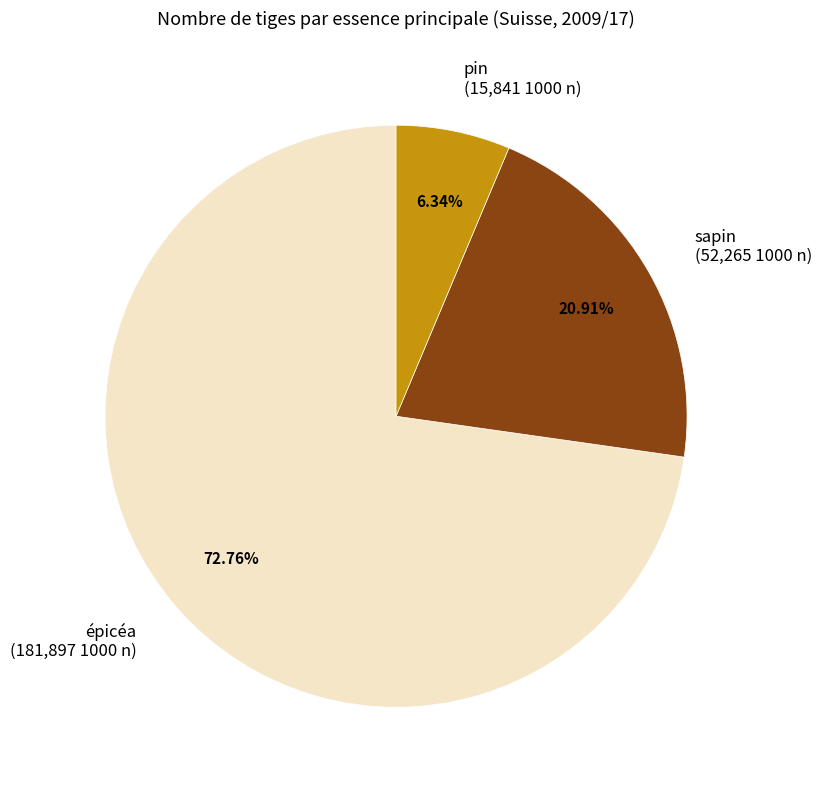

Which slice represents more than half of the pie?

épicéa (181,897 1000 n)